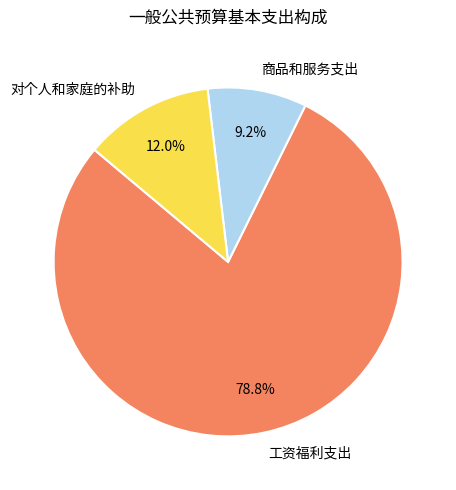

What percentage is the 对个人和家庭的补助 slice, to the nearest percent?

12%